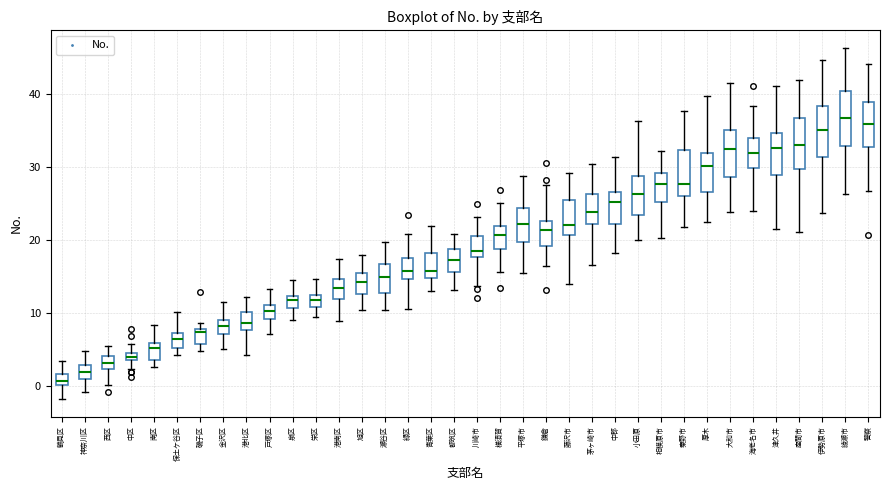

Where is the upper edge of the box for 緑区 on the y-axis? The values are not printed on the chart, so give them approximately, as read against the axis.

17